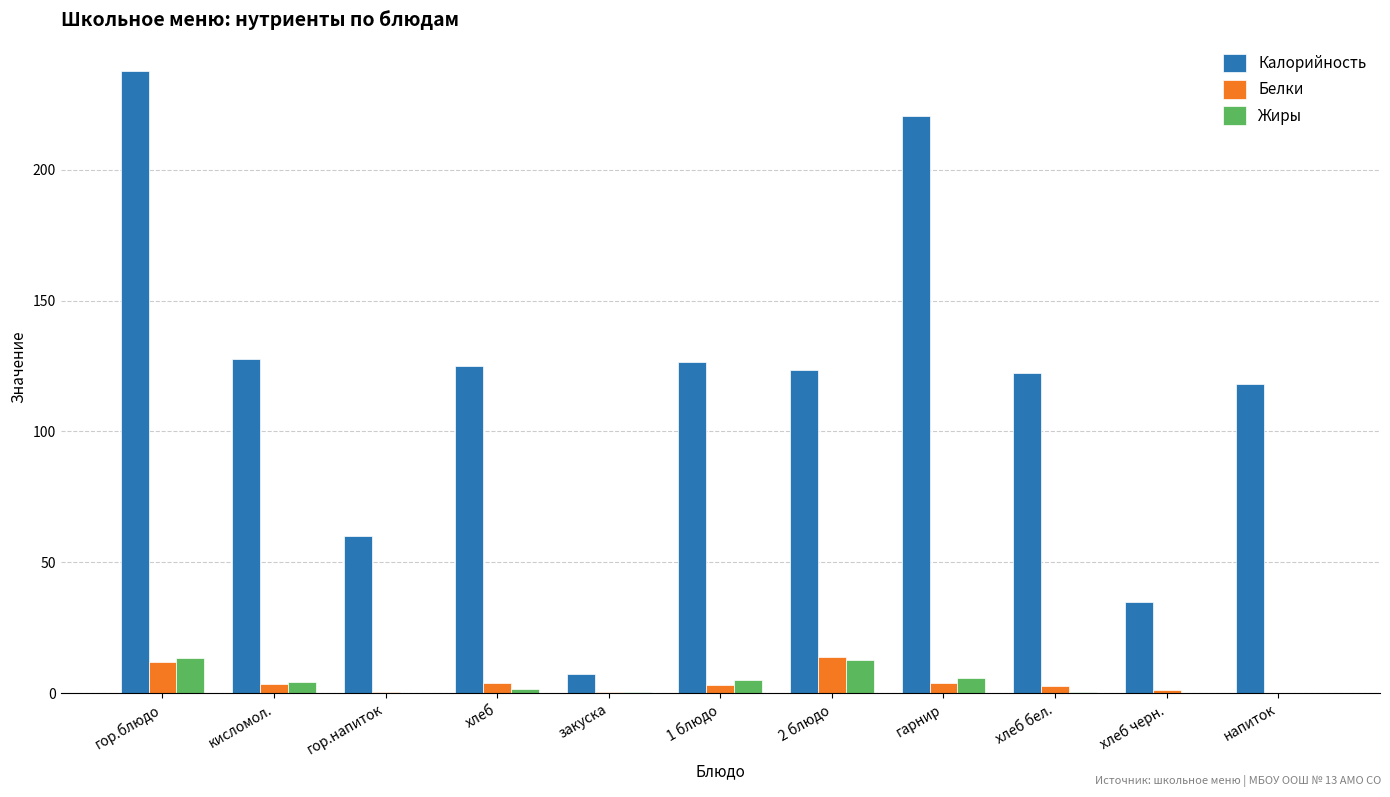

True or false: Белки has a value of 3.6 at кисломол..

True